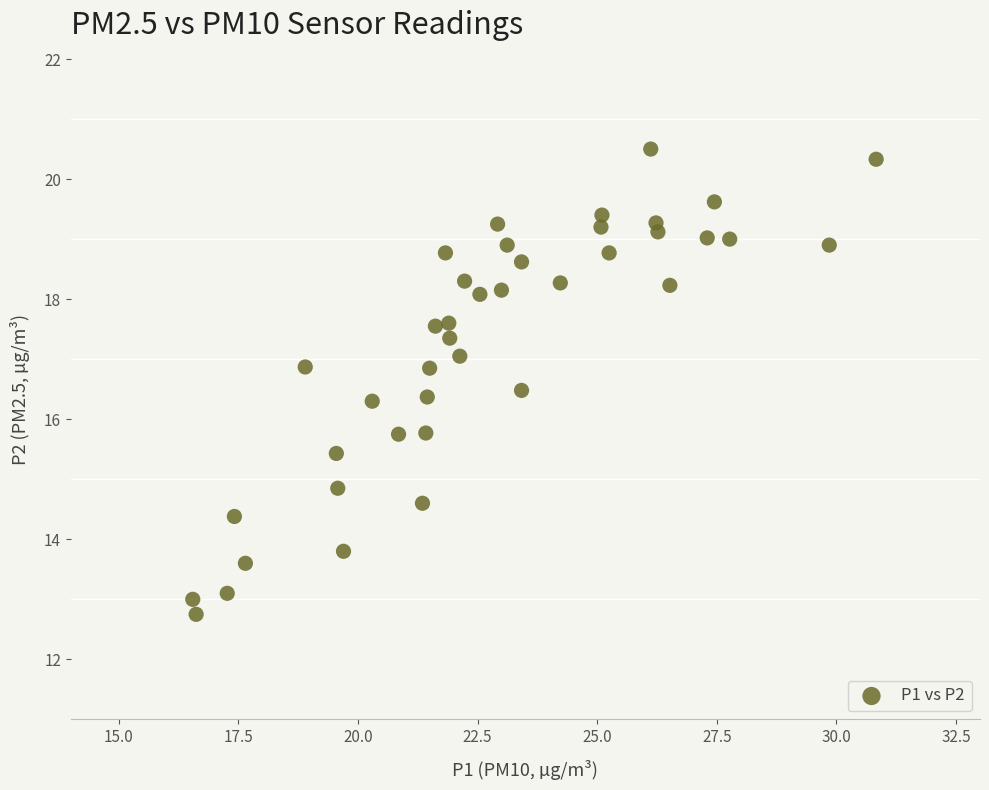

What is the range of X values (max minus min)?

14.3